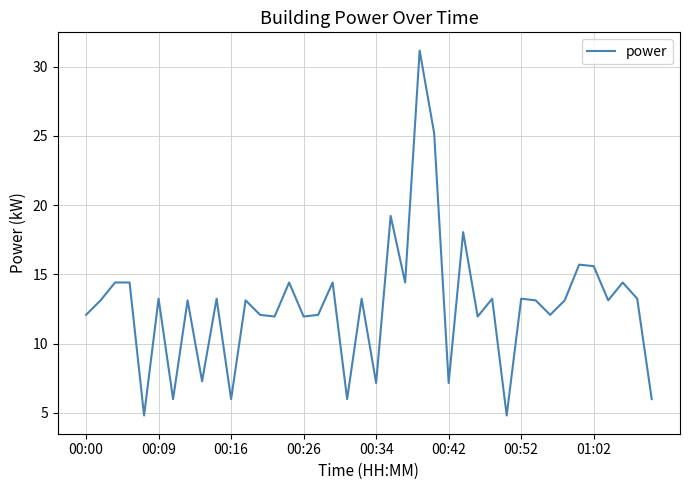

What is the maximum value shown in the chart?

31.2